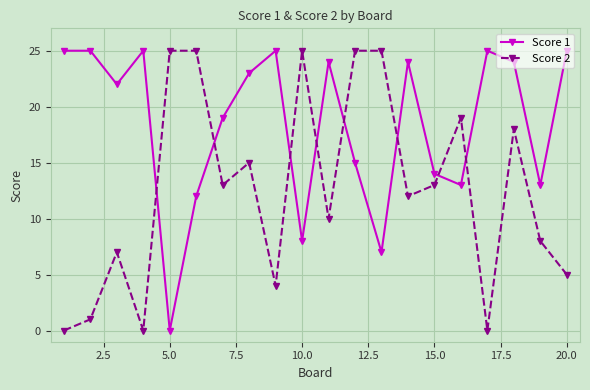

True or false: Score 1 and Score 2 intersect in this chart.

True